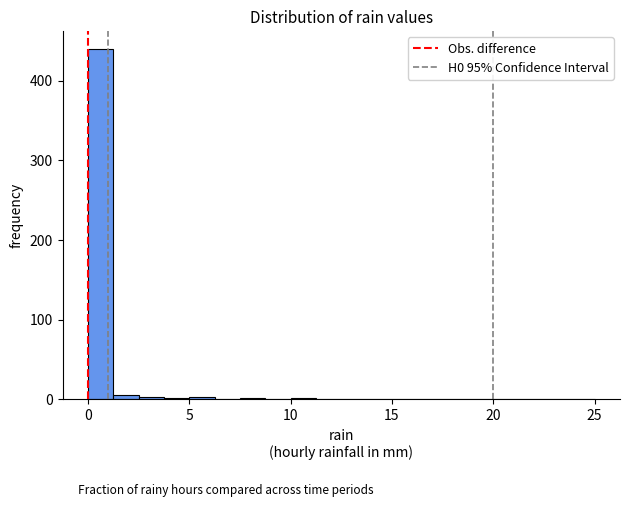

Around what value on the x-axis is the tallest bar? Give the approximate position of its centre, as read against the axis.

0.5